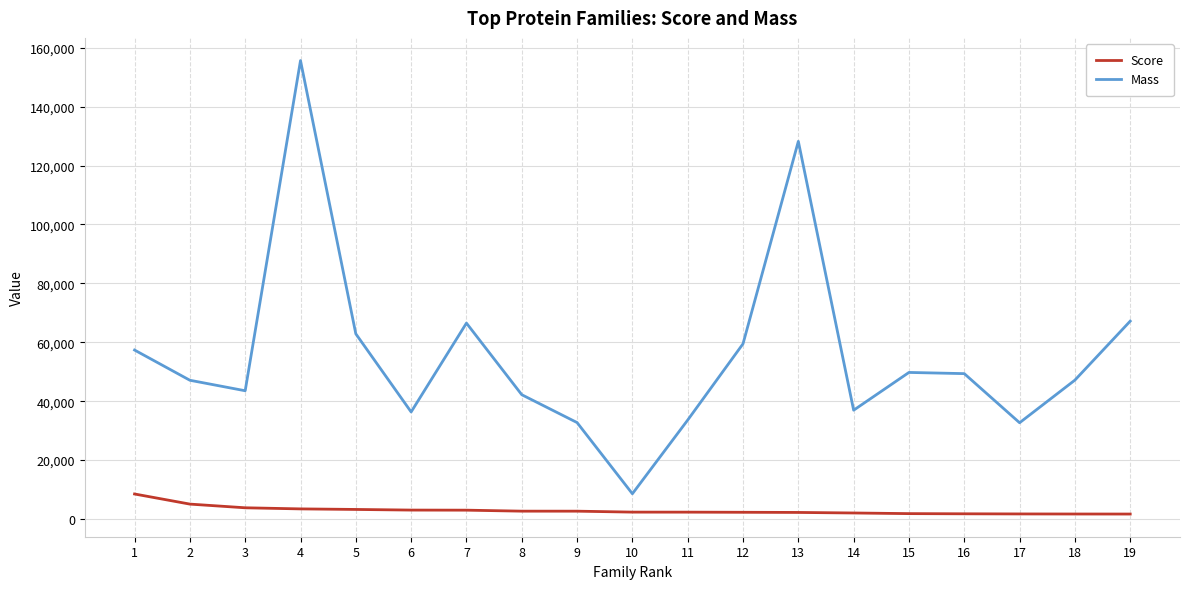

What is the sum of all Mass values?

1057143